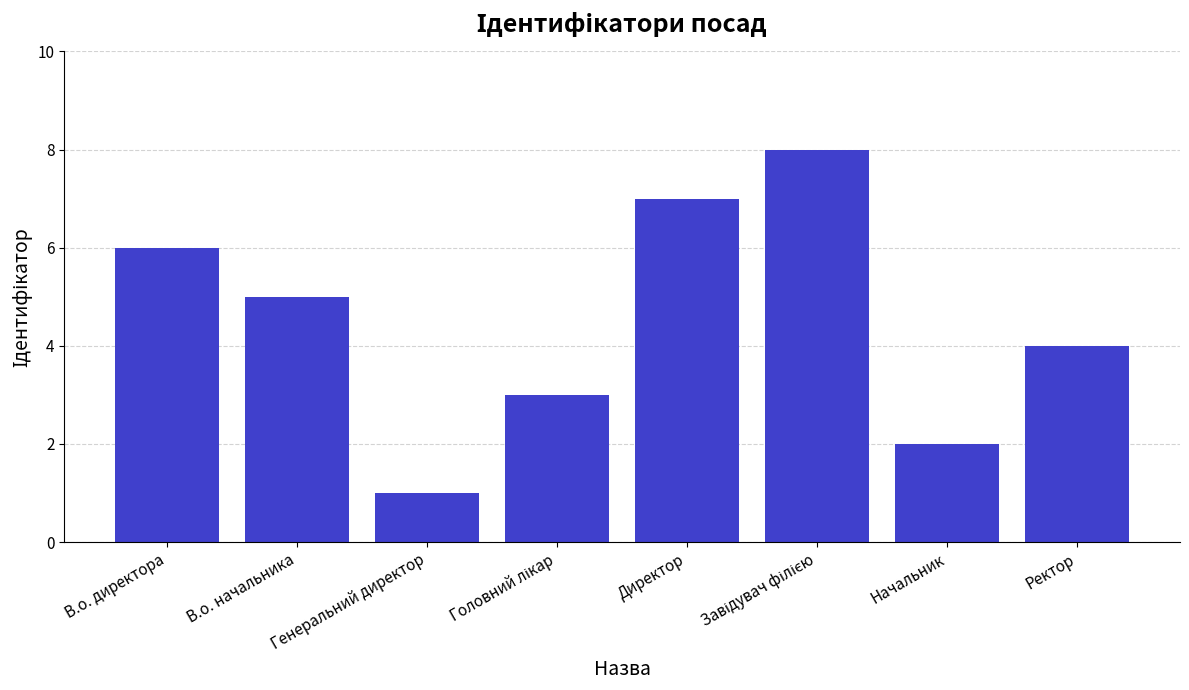

Count the number of data series in this chart.

1